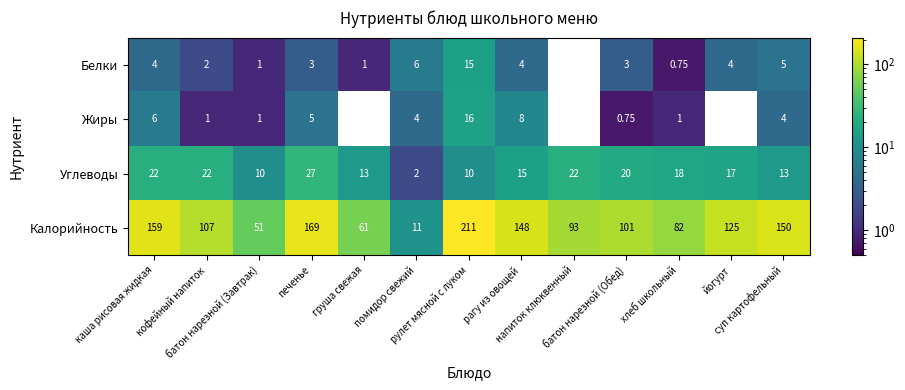

Which series has the largest range (max minus min)?

Калорийность